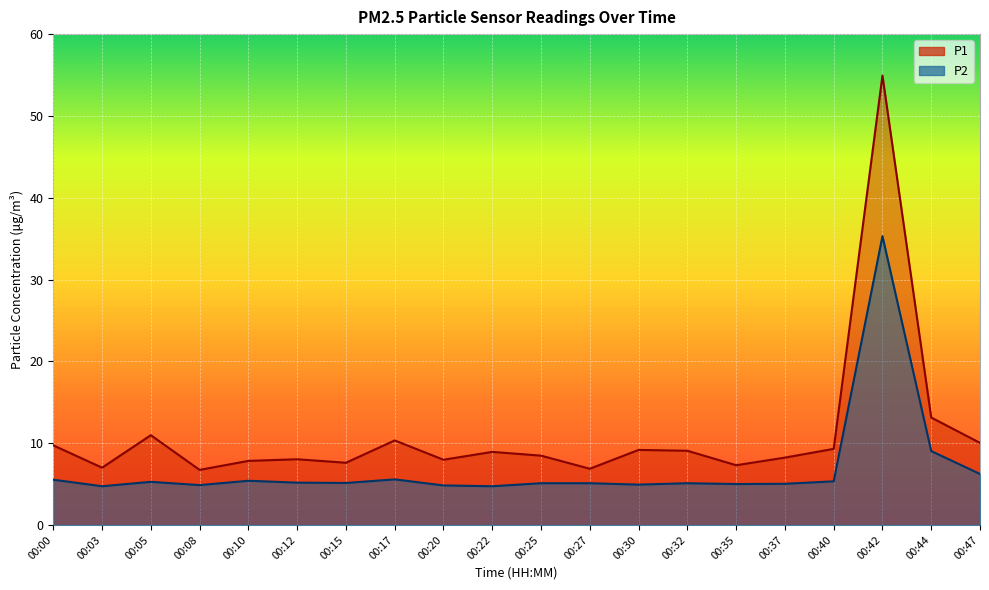

How many interior local peaks does the P2 series have?

5